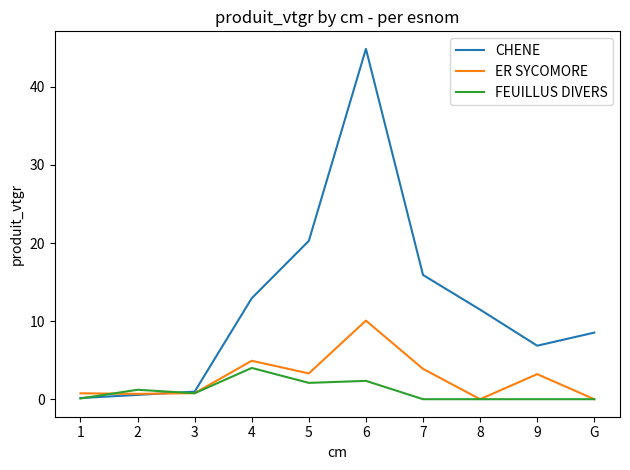

What position from the right is 8?

3